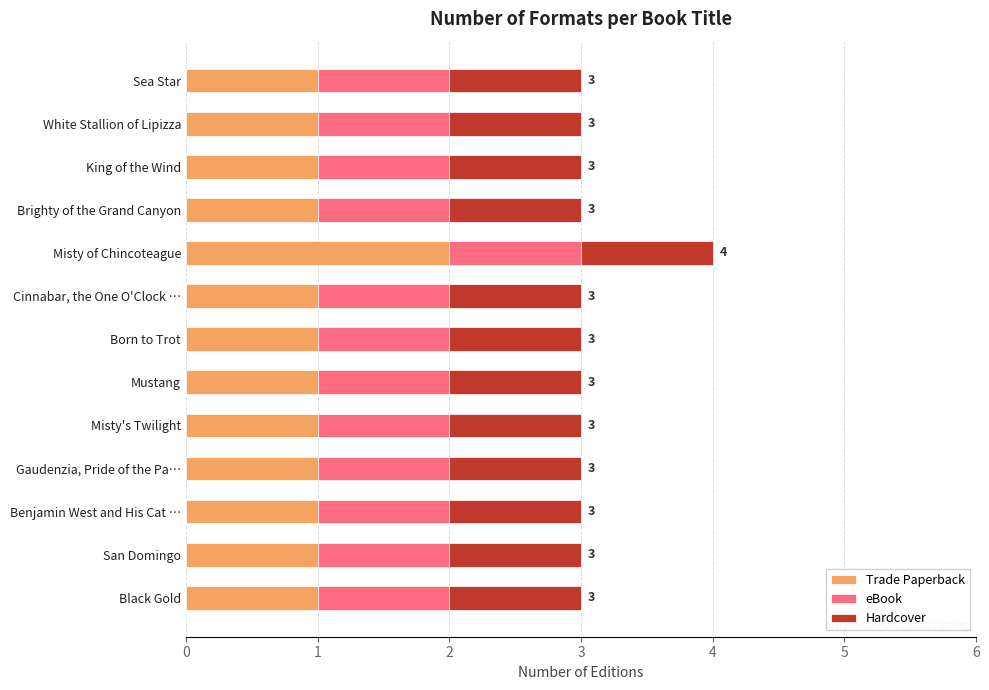

What is the total value across all series at White Stallion of Lipizza?

3